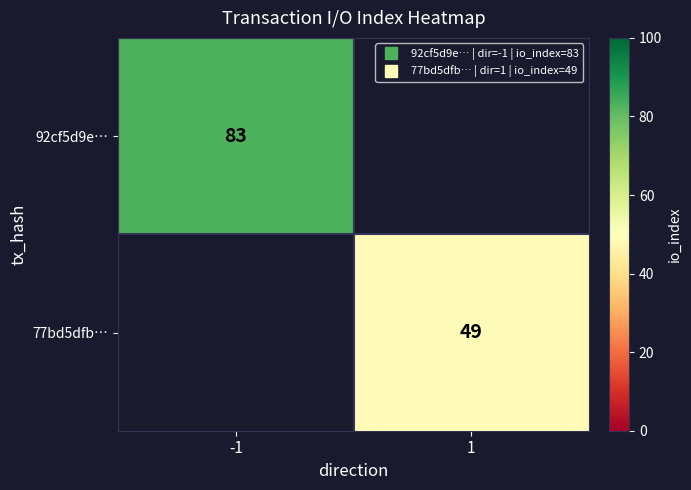

Count the number of categories in the chart.

2